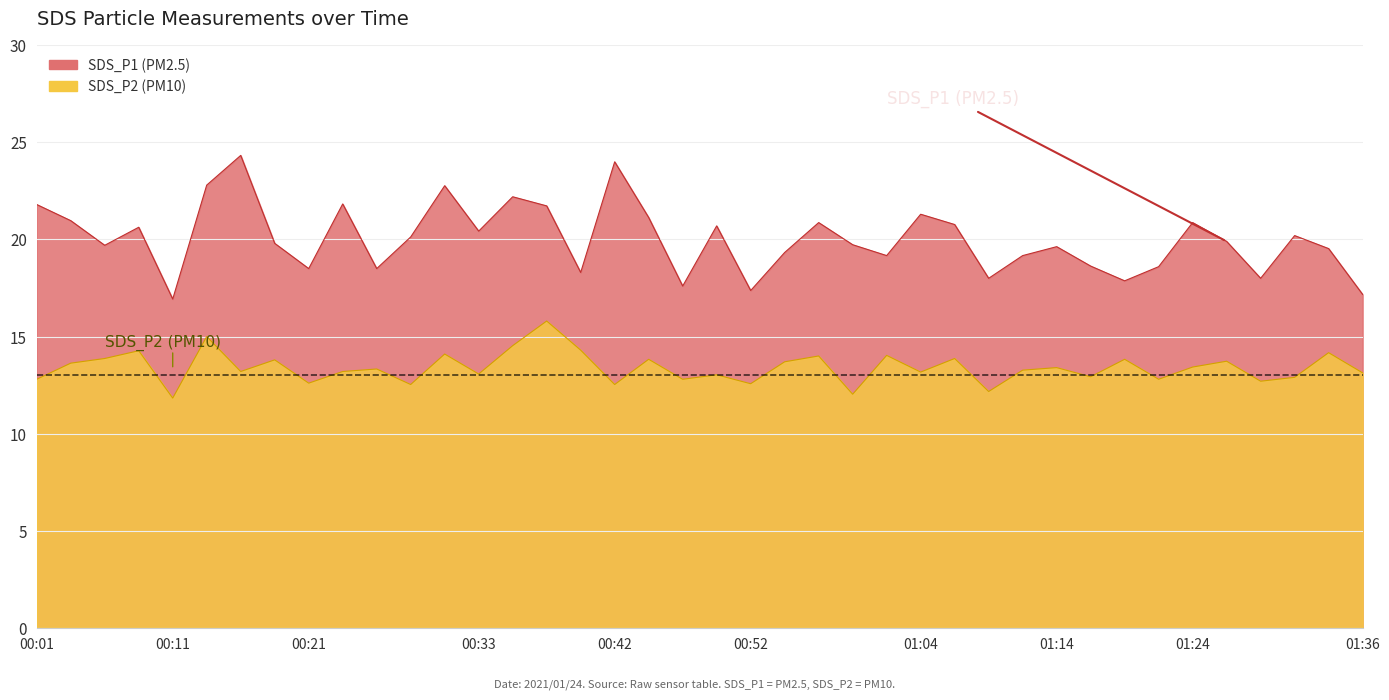

What position from the right is 00:16?

34